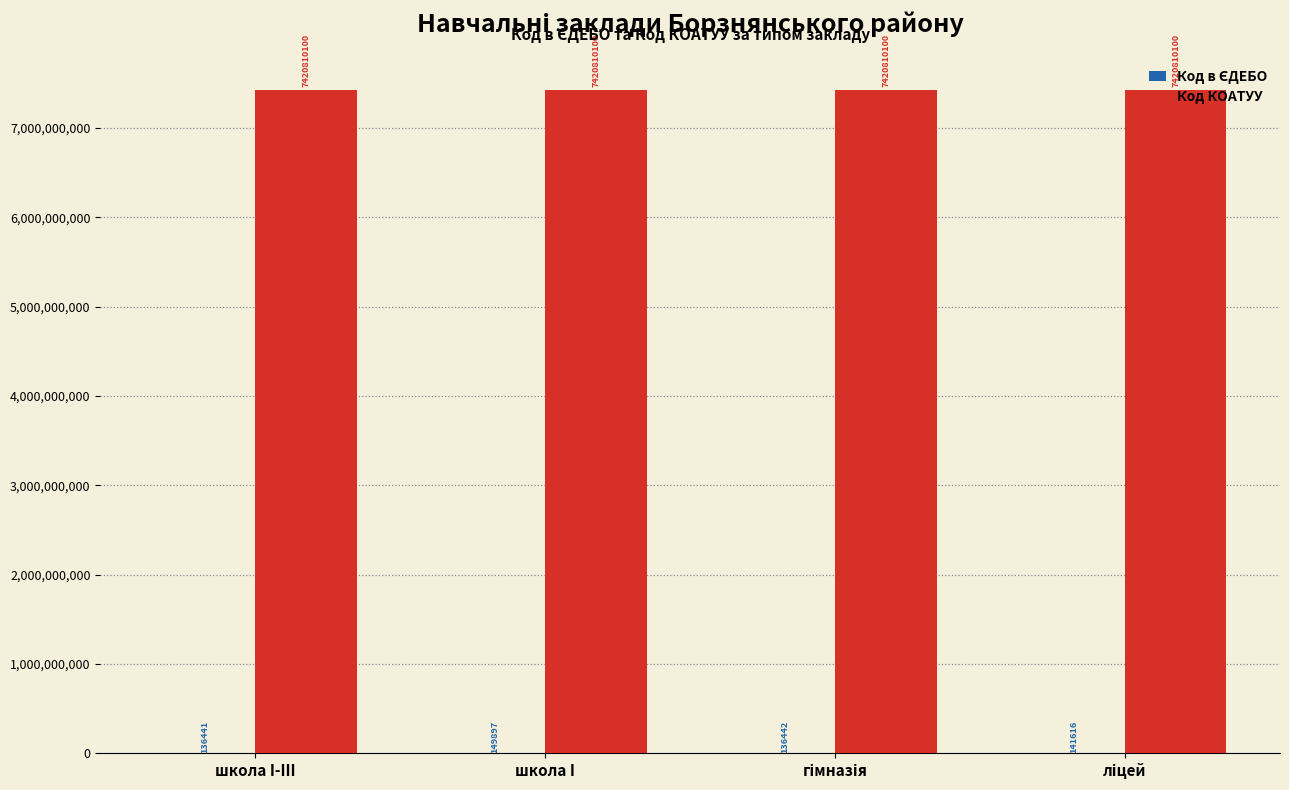

At which category is the sum across all series the highest?

школа I